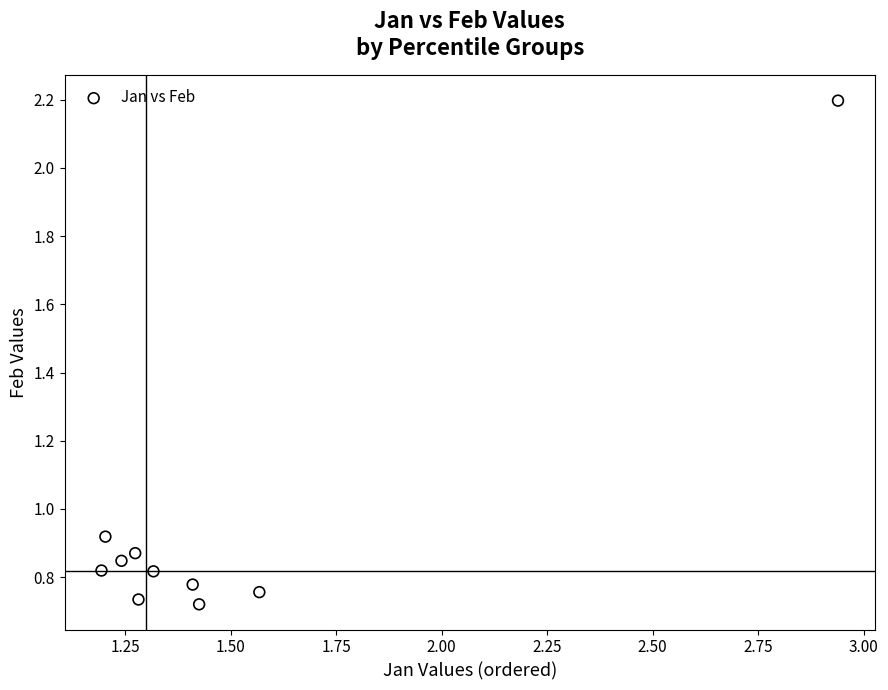

What is the range of Y values (max minus min)?

1.5